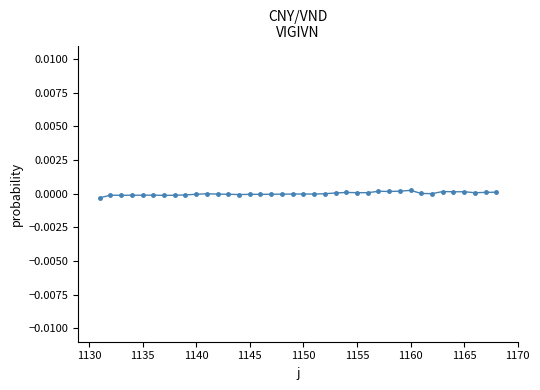

True or false: the data has more than 1 interior local peaks.

True